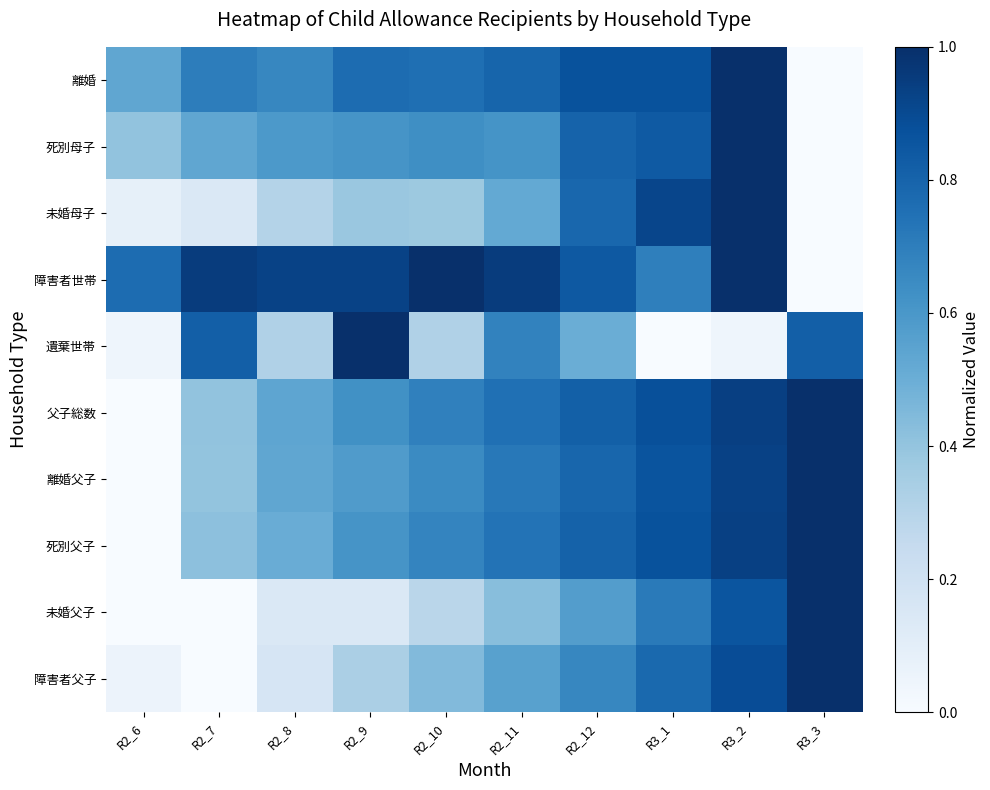

Which has a higher value, R3_1 or R2_12?

R3_1